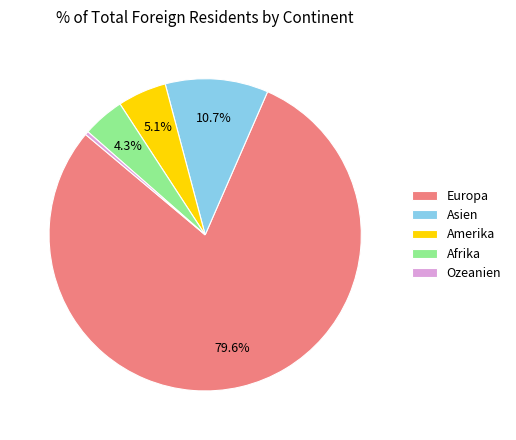

Combined, do Afrika and Ozeanien account for over 50%?

No